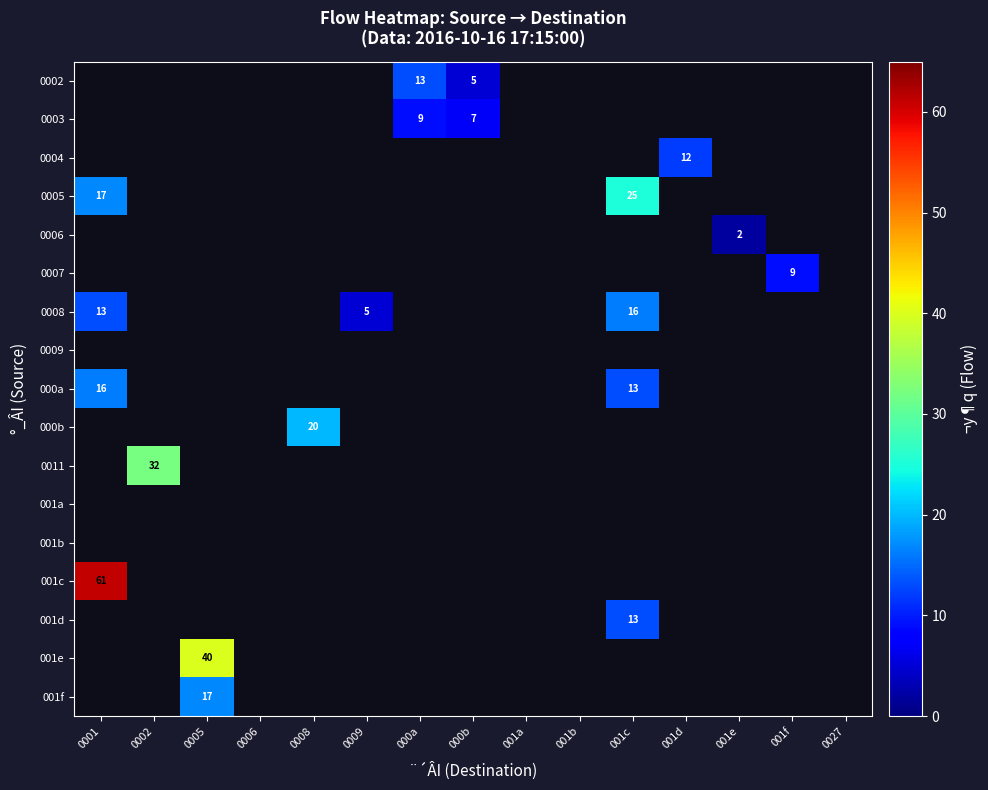

Is it true that 000b equals 20 at 0008?

True